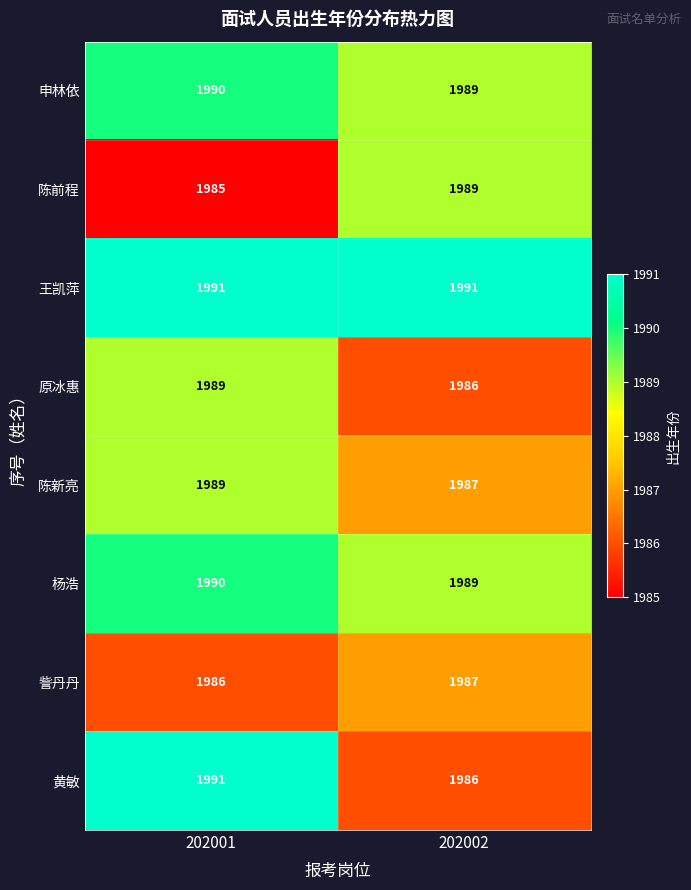

The value of 陈前程 at 202002 is 1989. True or false?

True